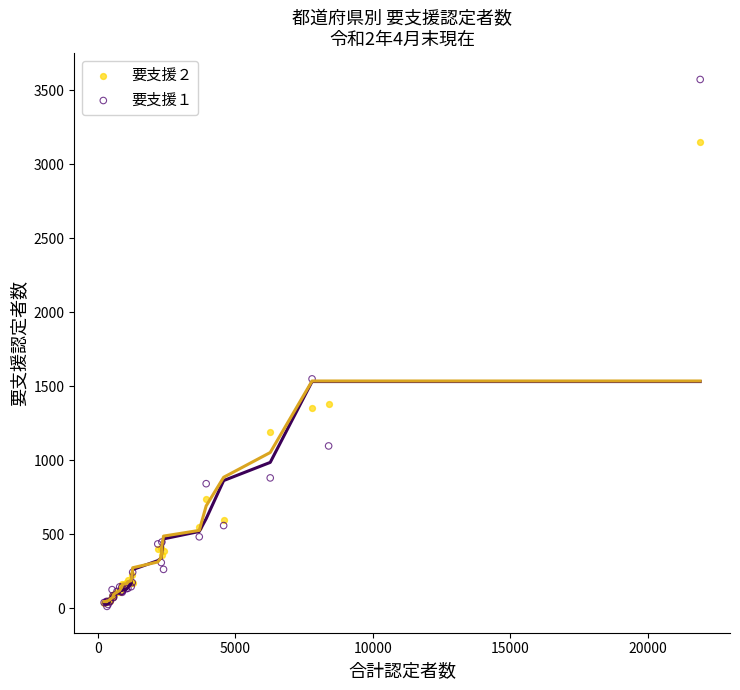

Across all series, what Y value is closest to 1794?

1551